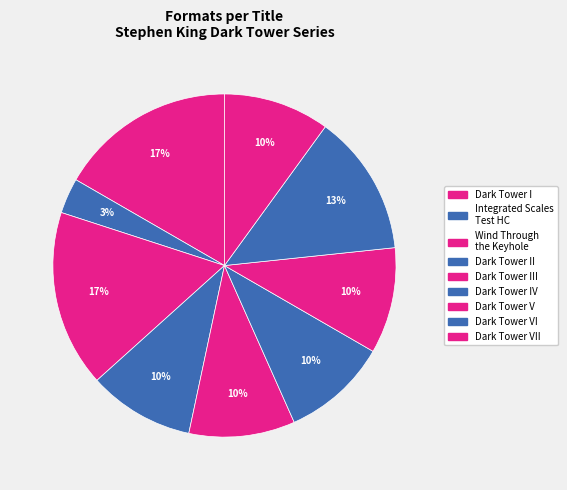

How many segments does this pie chart have?

9